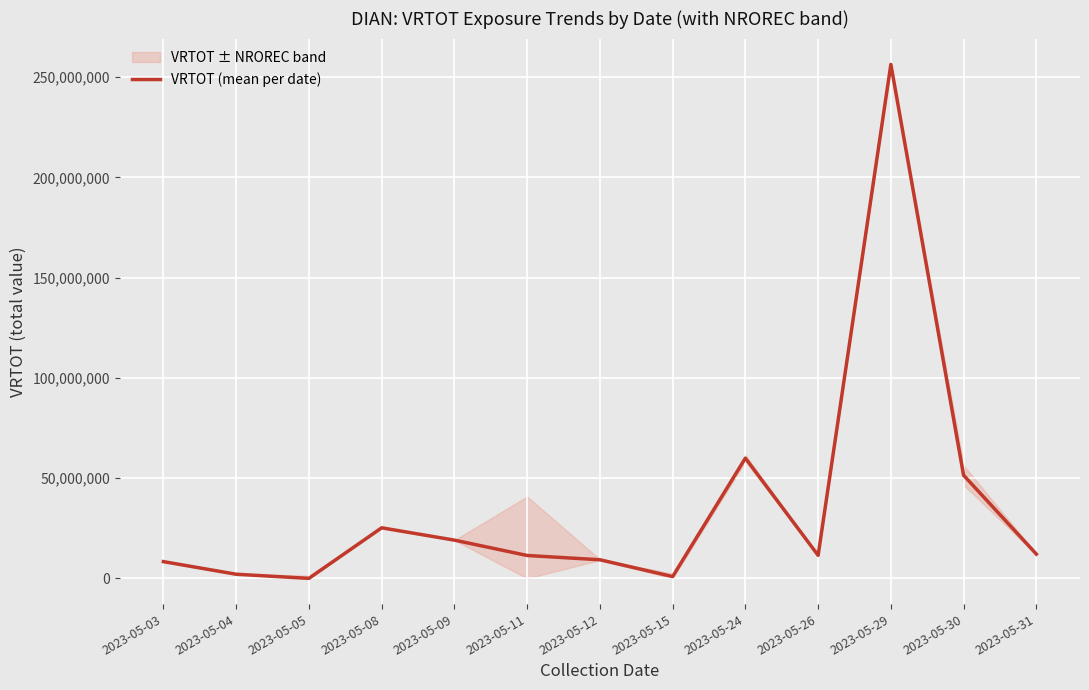

What is the ratio of the value at 2023-05-11 to the value at 2023-05-03?

1.4